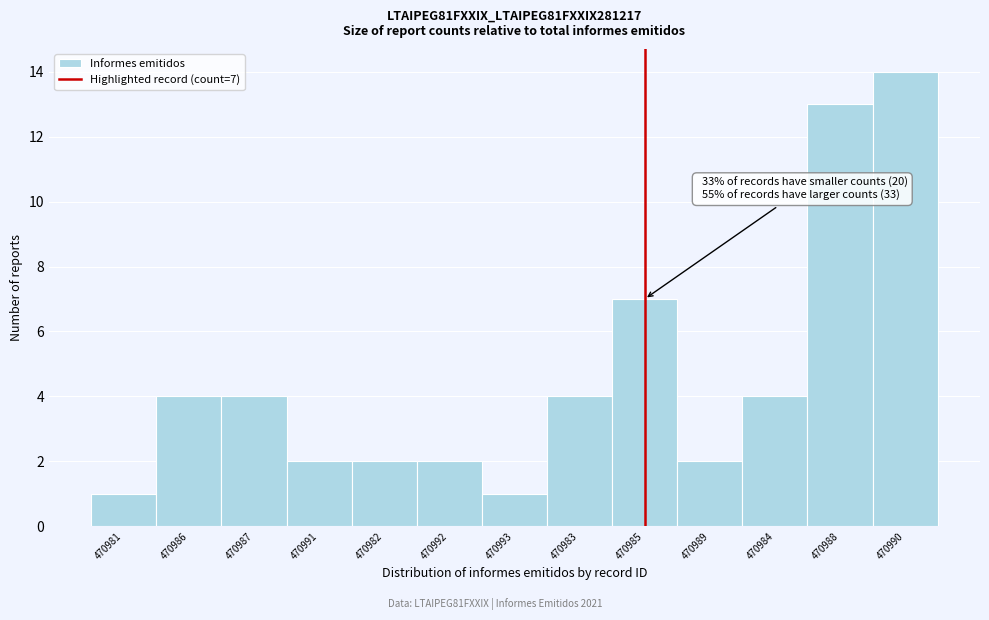

Reading right to left, transcribe all the data shown in this chart.

470990=14	470988=13	470984=4	470989=2	470985=7	470983=4	470993=1	470992=2	470982=2	470991=2	470987=4	470986=4	470981=1